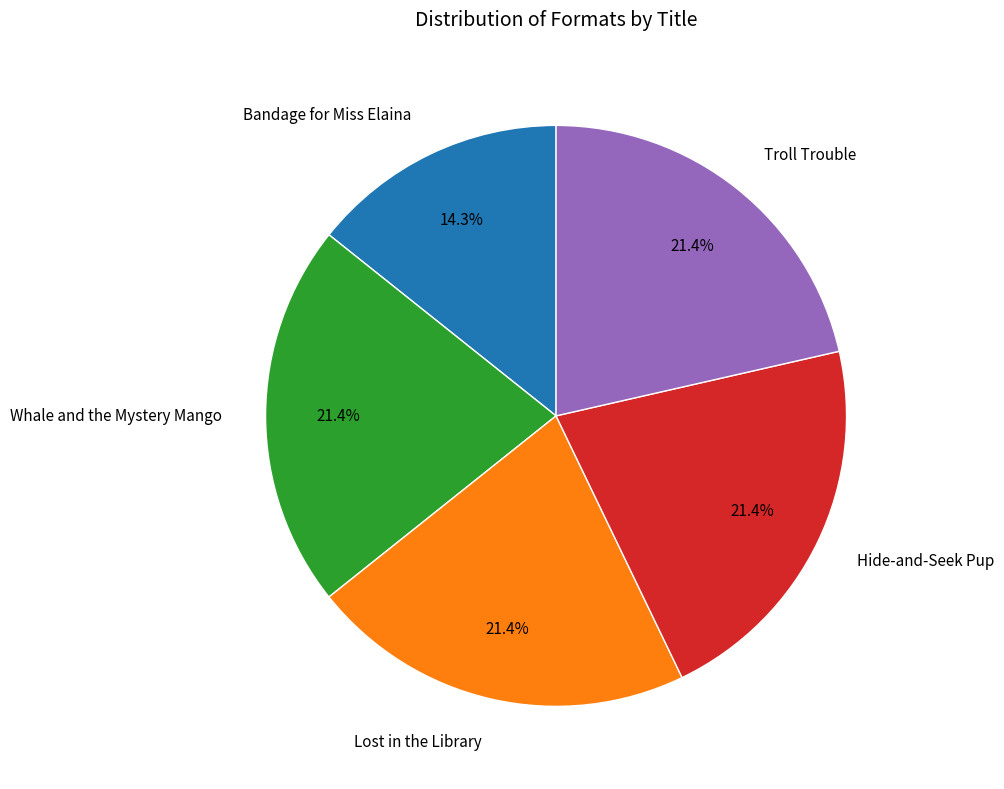

Is the sum of Lost in the Library and Troll Trouble greater than half?

No